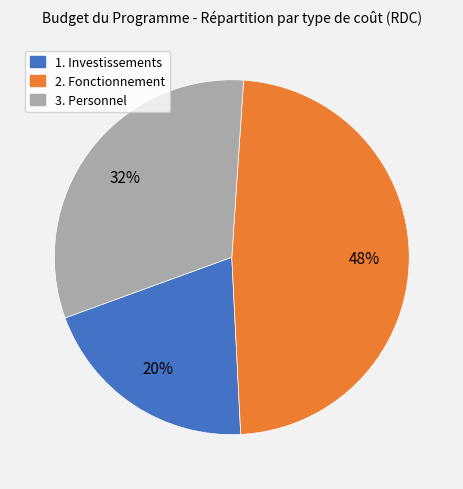

To the nearest percent, what is the combined percentage of 2. Fonctionnement and 3. Personnel?

80%